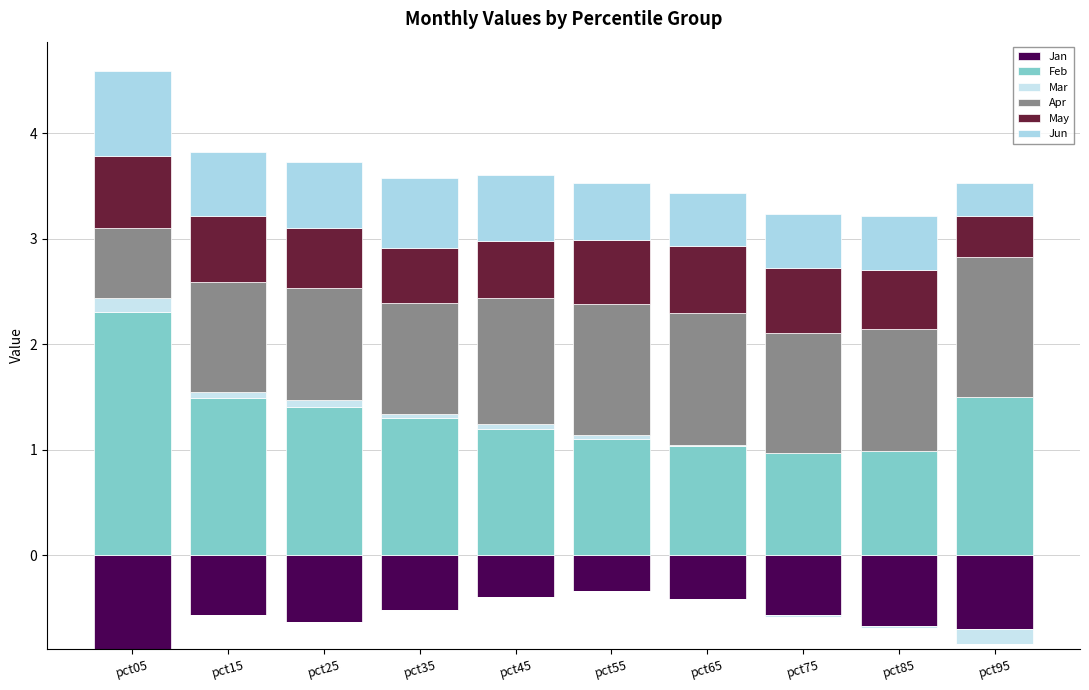

Where is Jun nearest to the value 0?

pct95